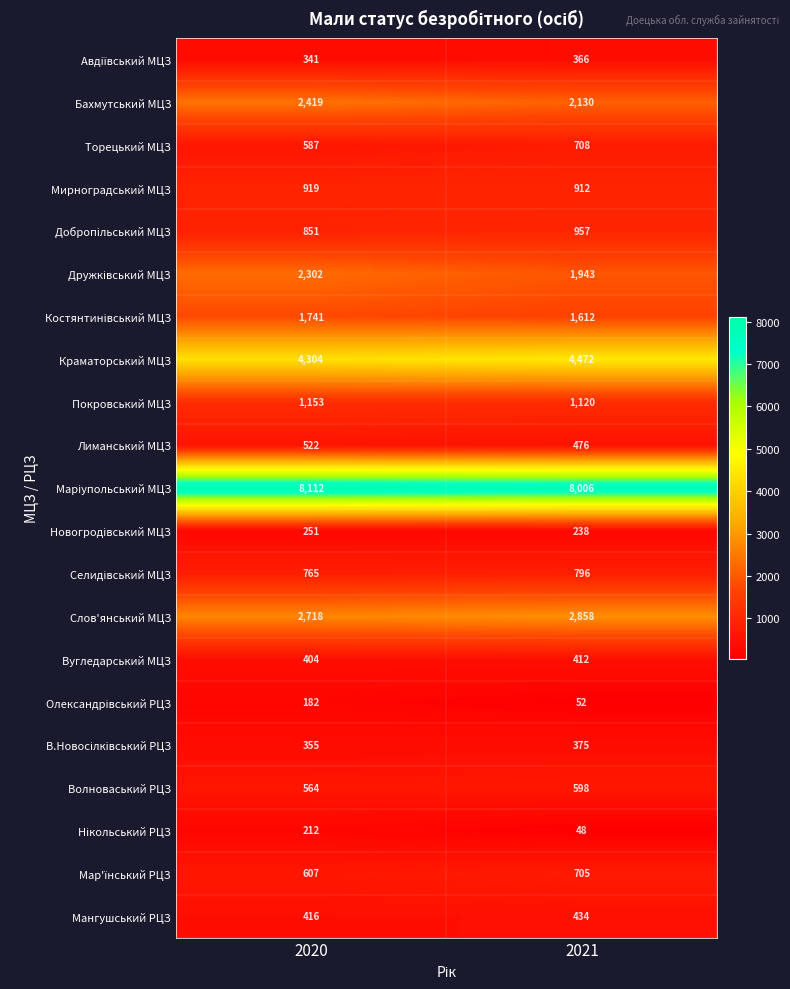

What is the smallest value displayed?

48